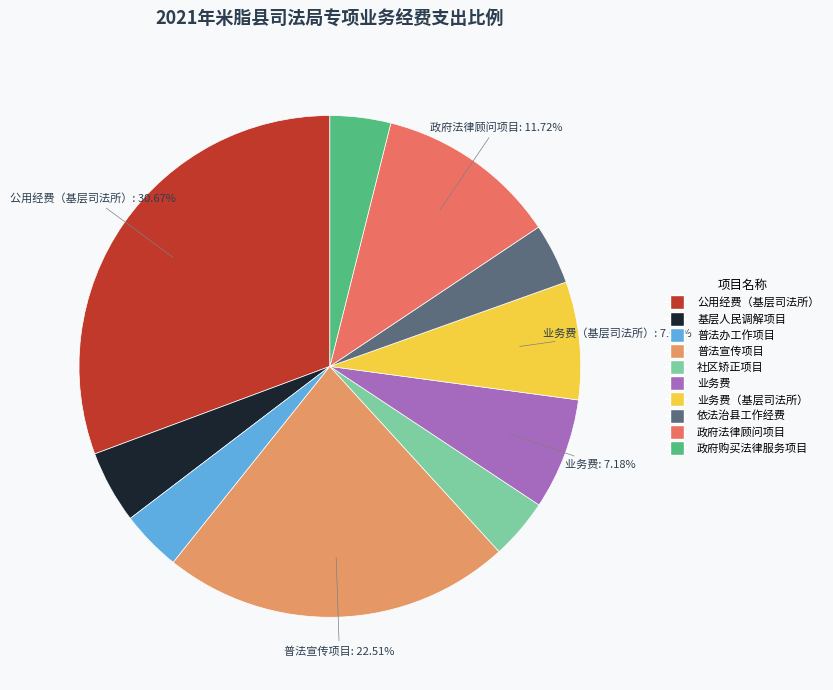

Which category has the biggest portion of the pie?

公用经费（基层司法所）